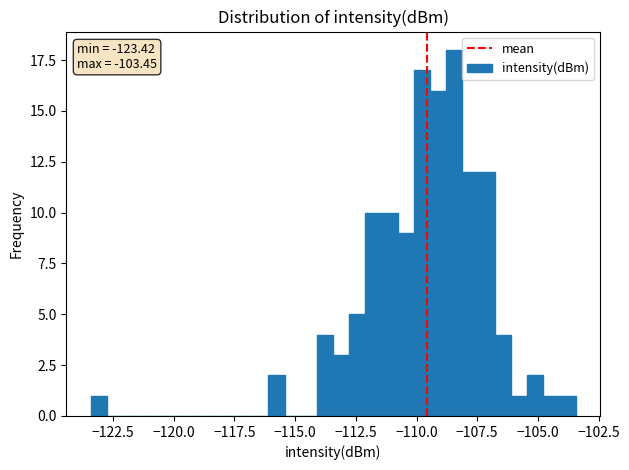

Around what value on the x-axis is the tallest bar? Give the approximate position of its centre, as read against the axis.

-108.5